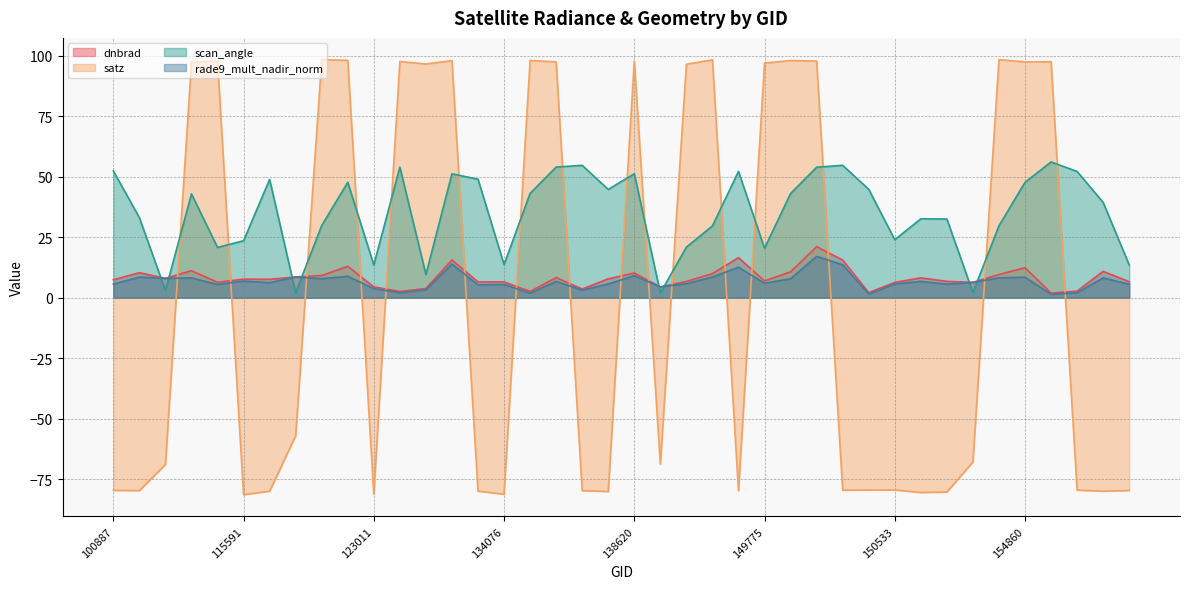

True or false: rade9_mult_nadir_norm and scan_angle cross at least once.

True